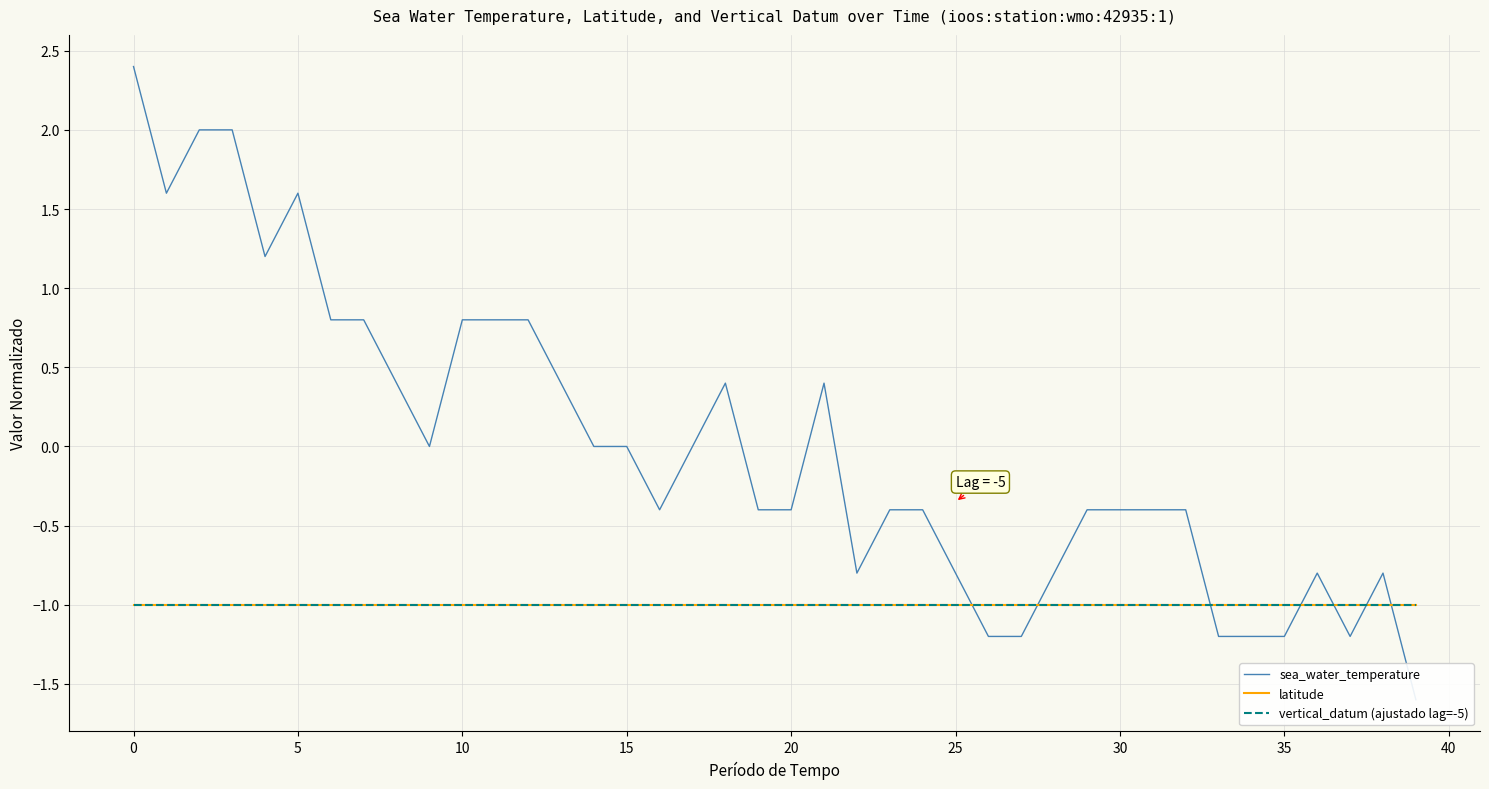

True or false: sea_water_temperature has a value of -0.2 at 23.

False